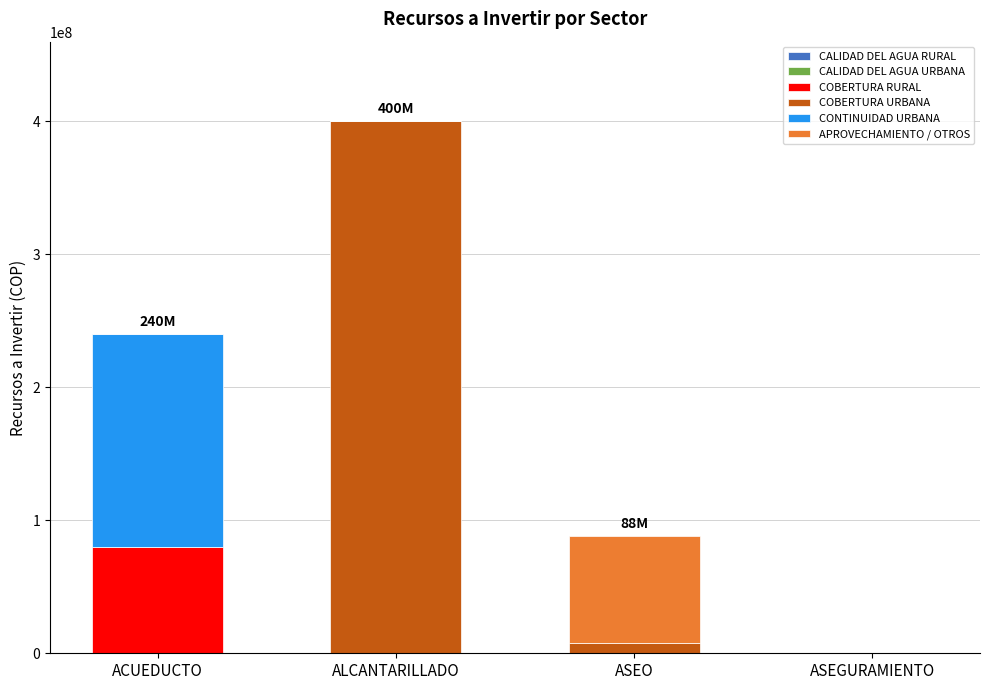

Which category has the highest value in the COBERTURA RURAL series?

ACUEDUCTO